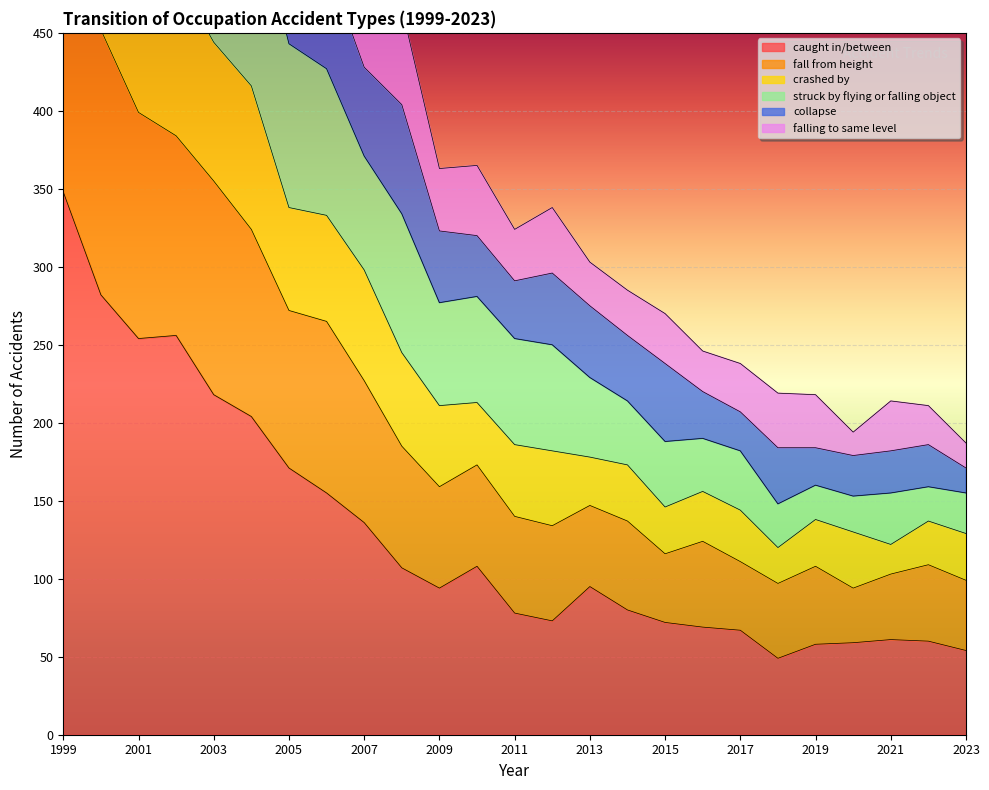

True or false: caught in/between has a value of 31 at 2007.

False